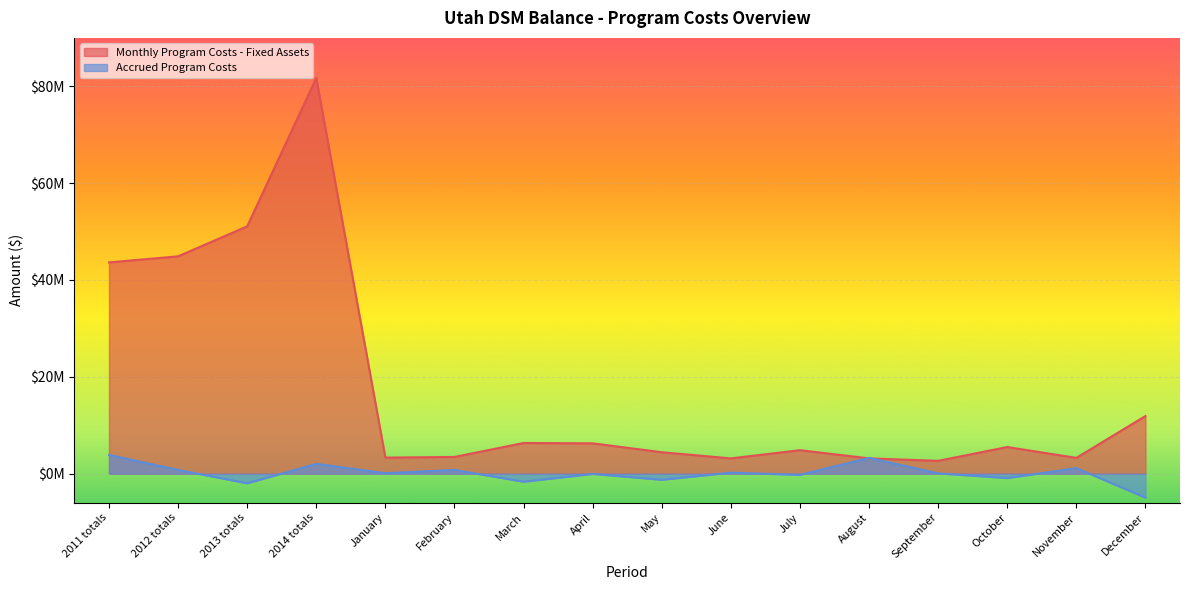

Between December and August, which is larger?

December